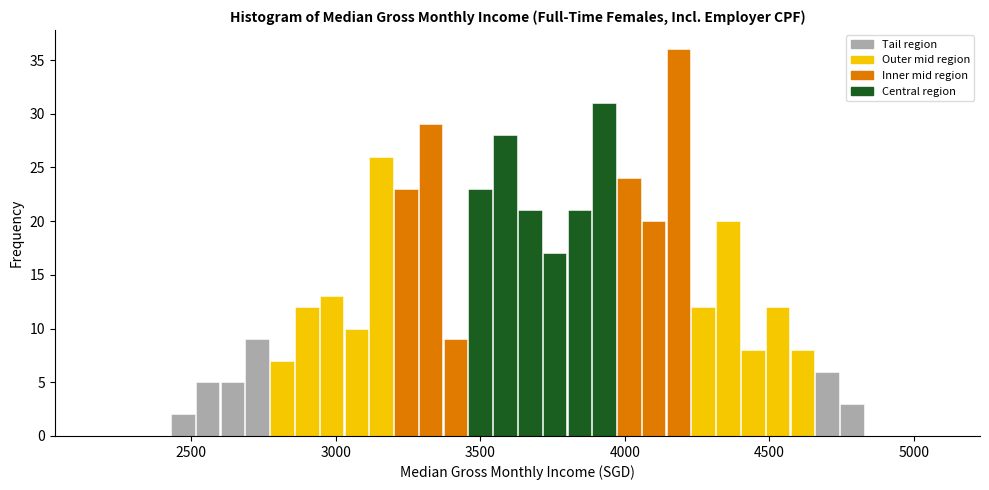

Read against the x-axis, roughly where is the centre of the tallest bar?

4200